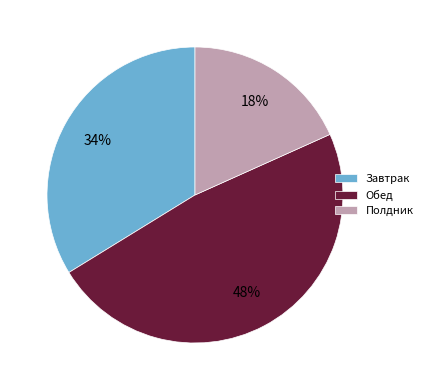

Which has a higher value, Полдник or Обед?

Обед